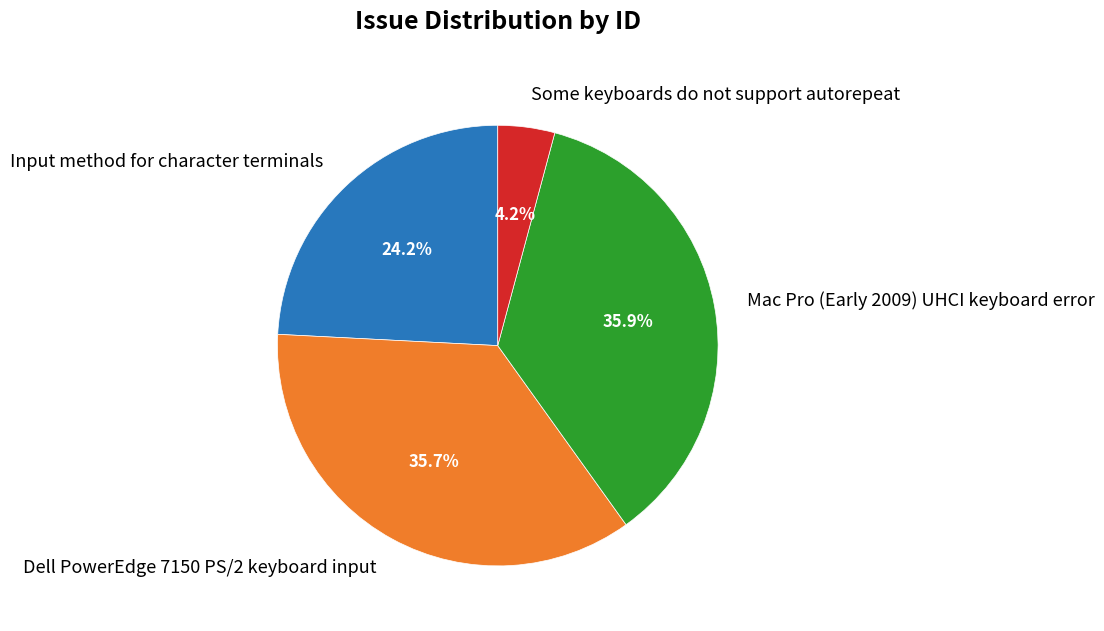

What percentage is NOT represented by Dell PowerEdge 7150 PS/2 keyboard input?

64.3%